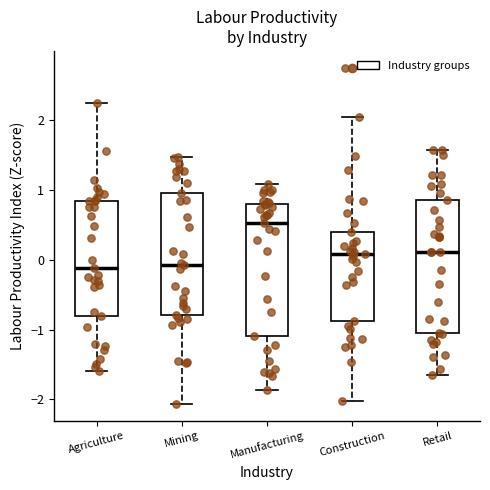

Where is the lower edge of the box for Mining on the y-axis? The values are not printed on the chart, so give them approximately, as read against the axis.

-0.8